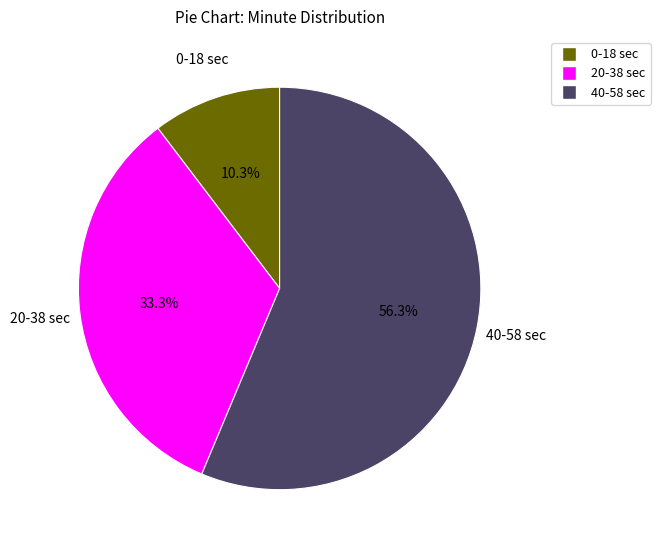

Does any single category account for the majority?

Yes